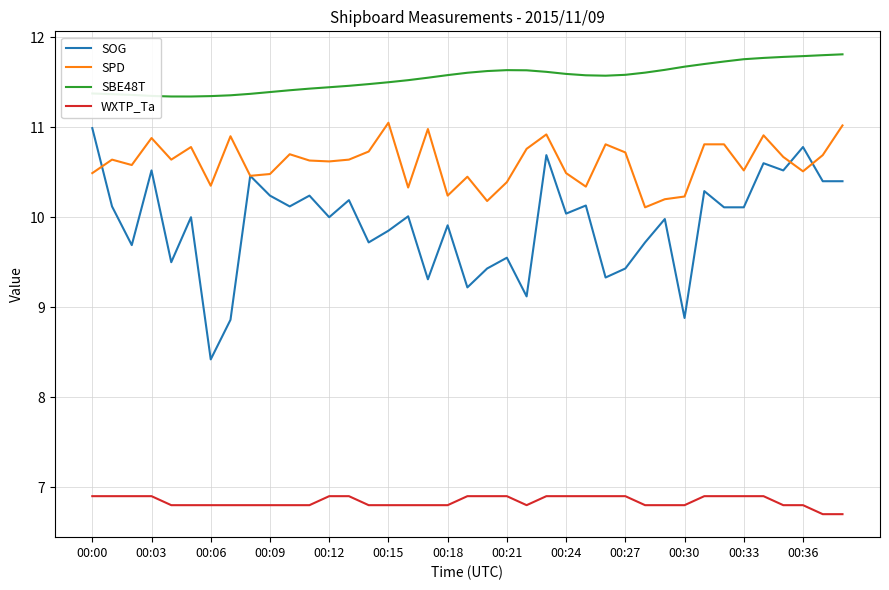

True or false: WXTP_Ta and SPD cross at least once.

False